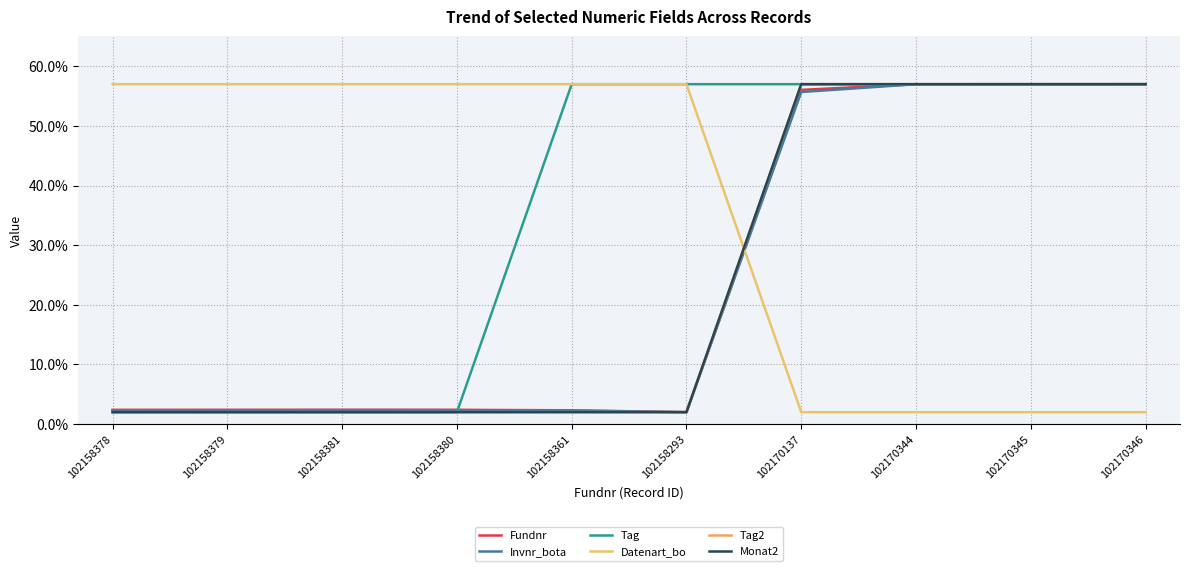

Does the chart have visible grid lines?

Yes